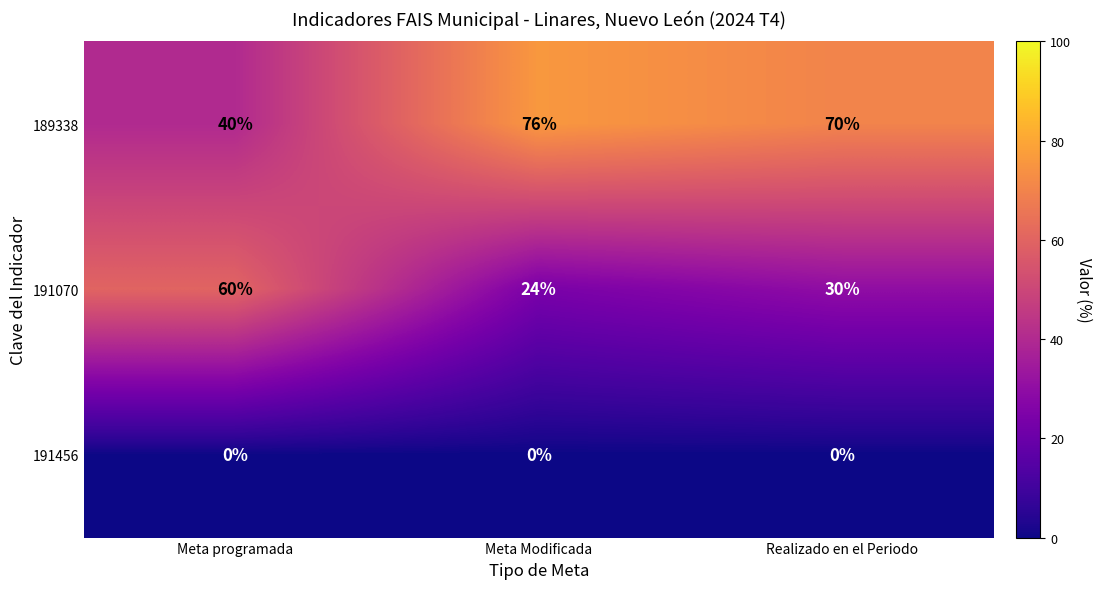

Reading left to right, list all the values displayed in this chart.

189338: 40	76	70
191070: 60	24	30
191456: 0	0	0